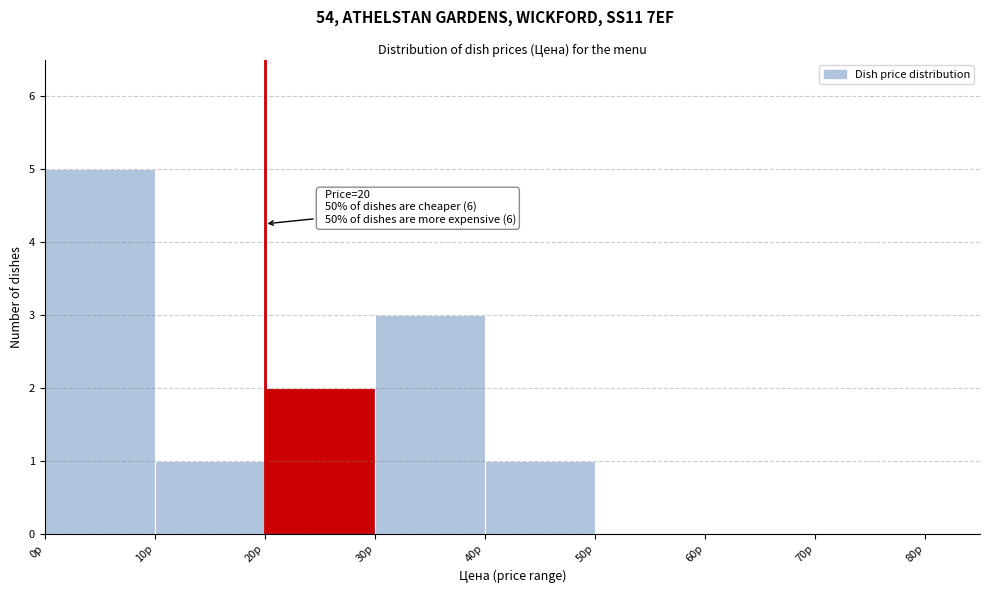

Over which range of the x-axis is the bar tallest?

0 to 10